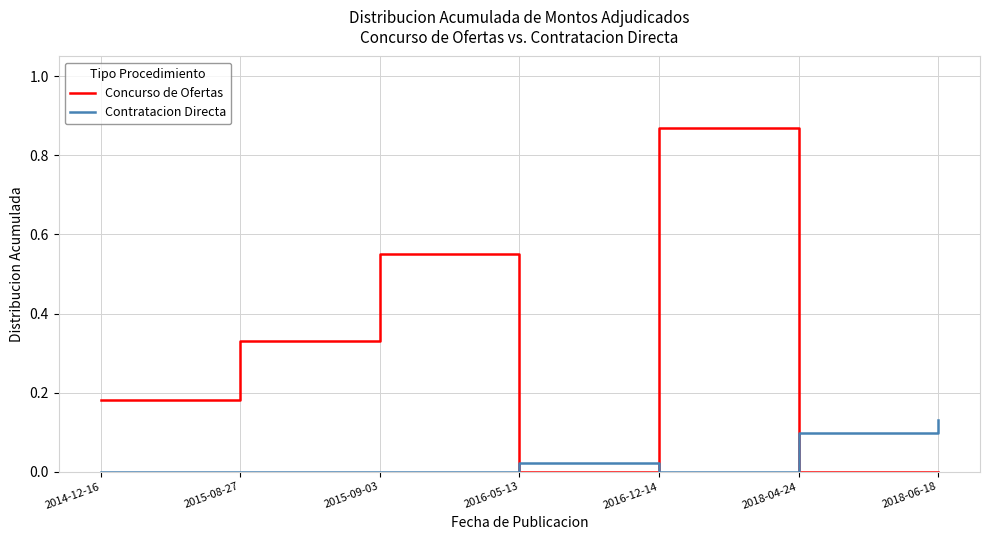

At which category is the sum across all series the highest?

2016-12-14